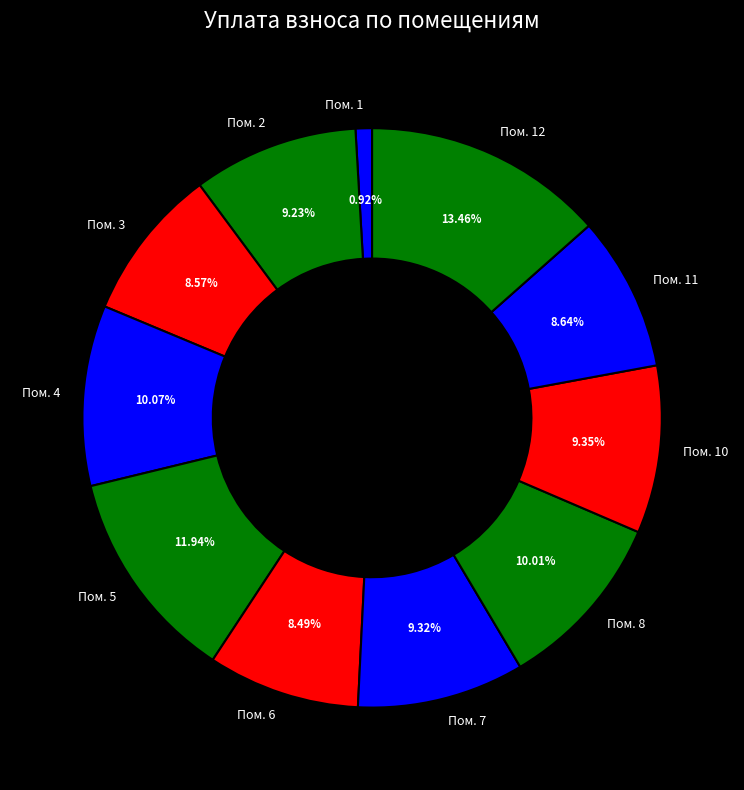

Which category has the smallest portion of the pie?

Пом. 1